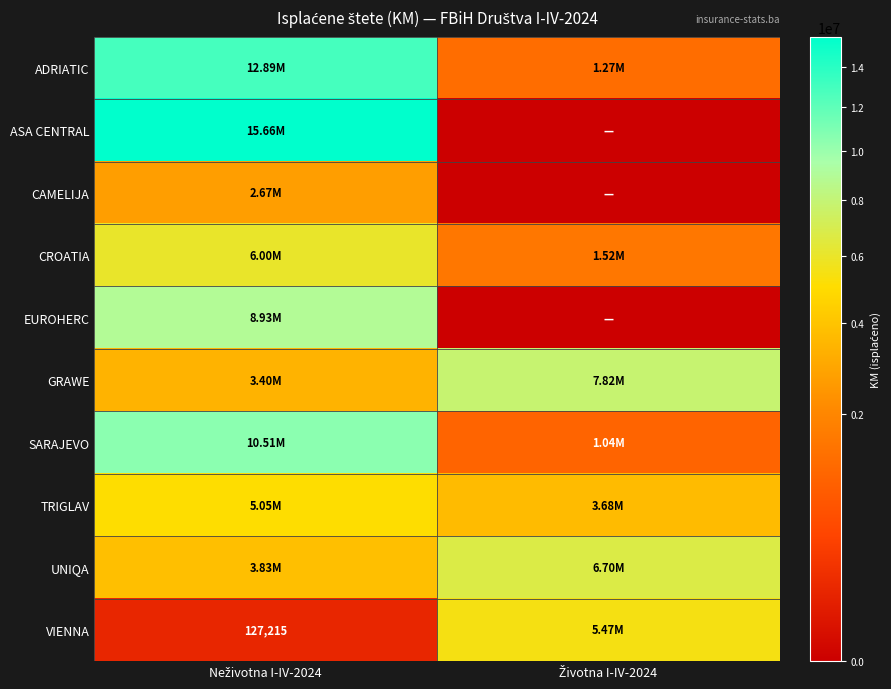

Is the value of EUROHERC at Neživotna I-IV-2024 greater than the value of VIENNA at Neživotna I-IV-2024?

Yes